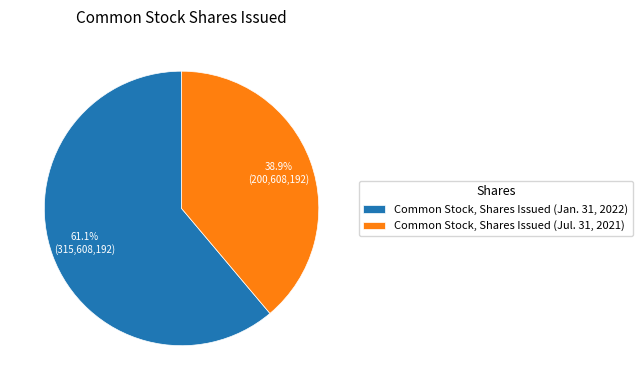

Count the number of slices in the pie.

2